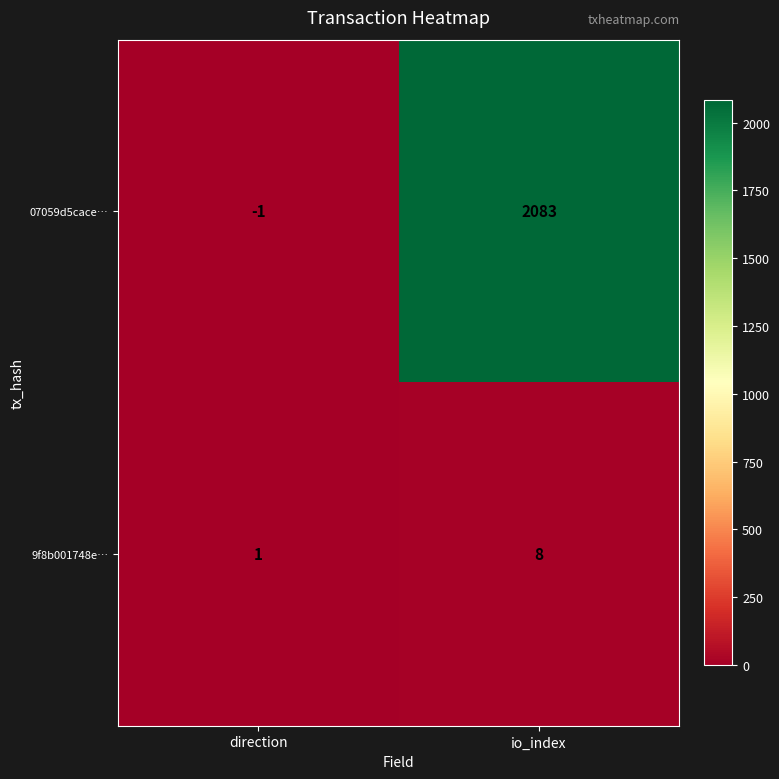

At which category is the sum across all series the highest?

io_index